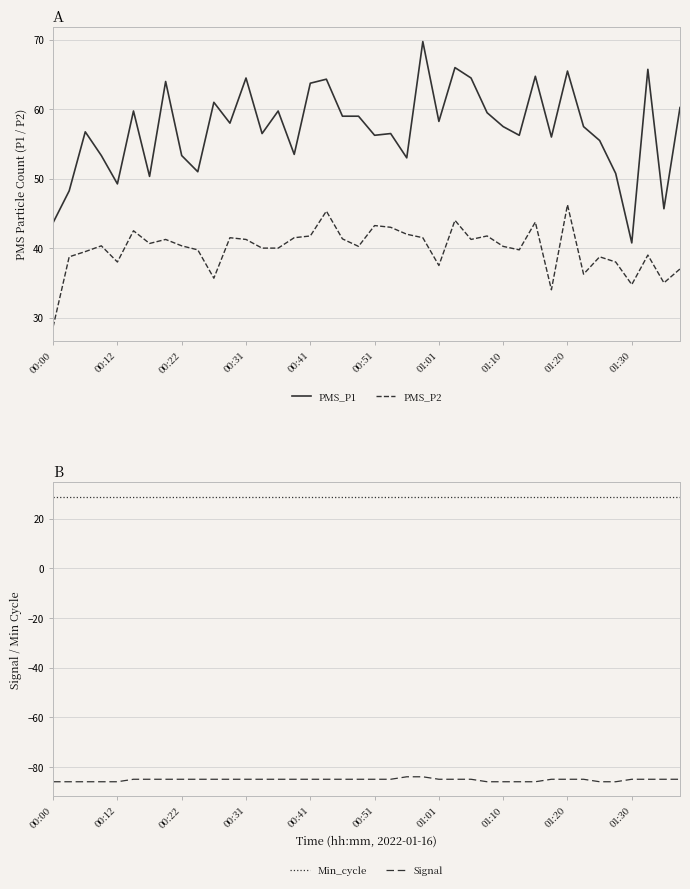

True or false: Signal has a value of -139.6 at 01:10.

False